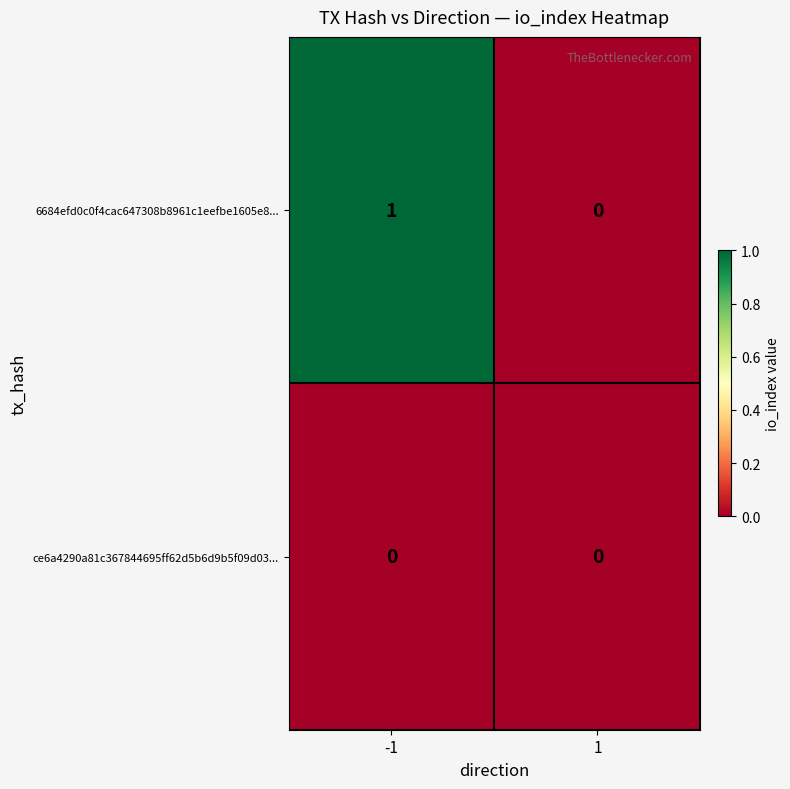

The value of 6684efd0c0f4cac647308b8961c1eefbe1605e8... at 1 is 0. True or false?

True